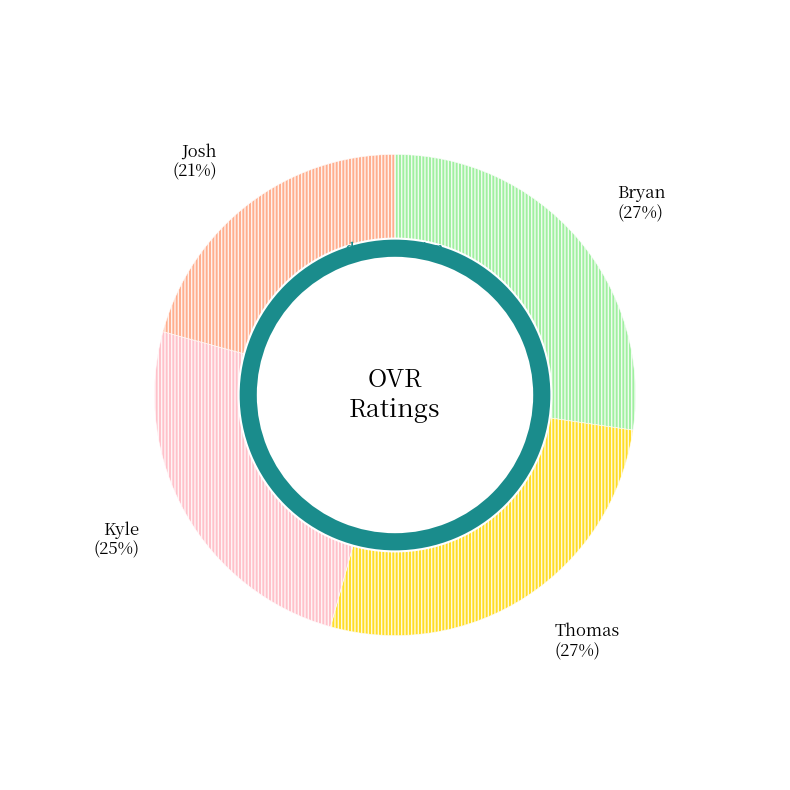

Does Josh represent more than half of the total?

No